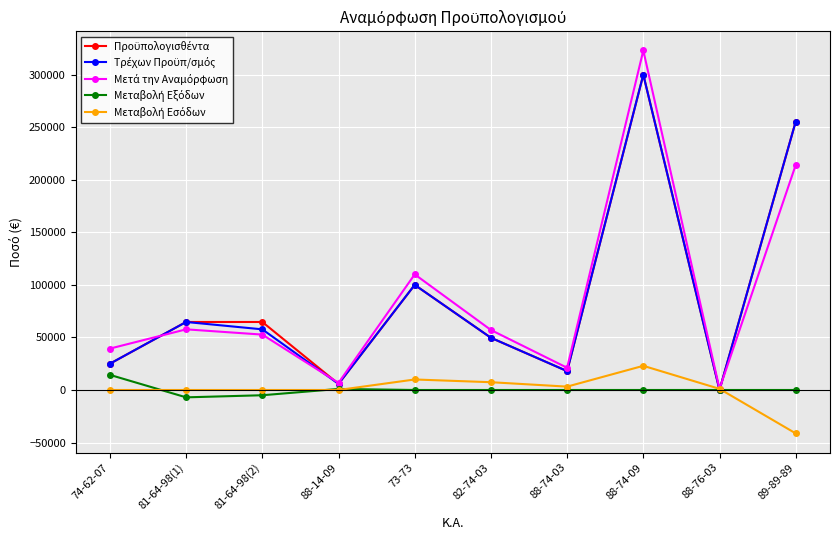

At which category does the chart reach its peak across all series?

88-74-09